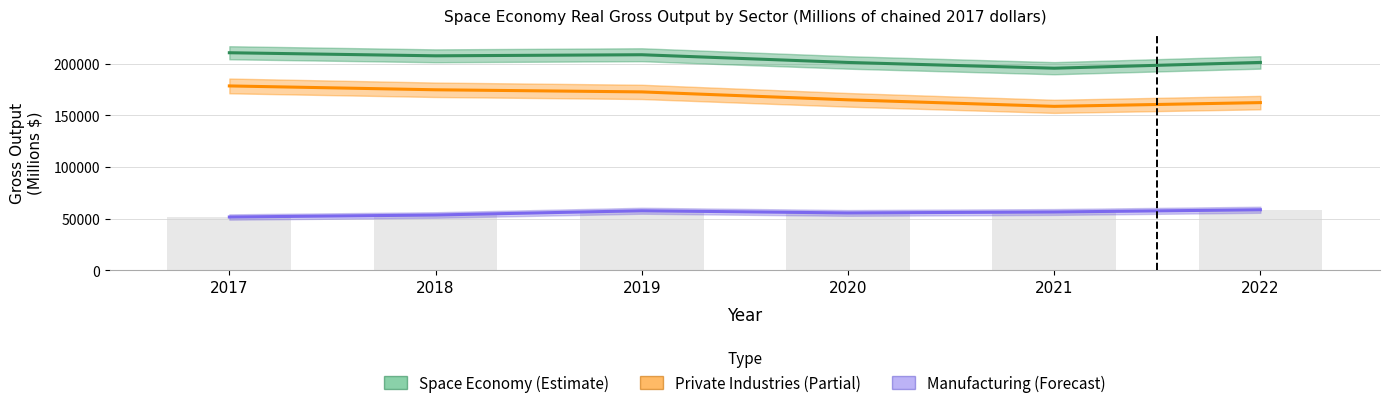

Count the number of categories in the chart.

6